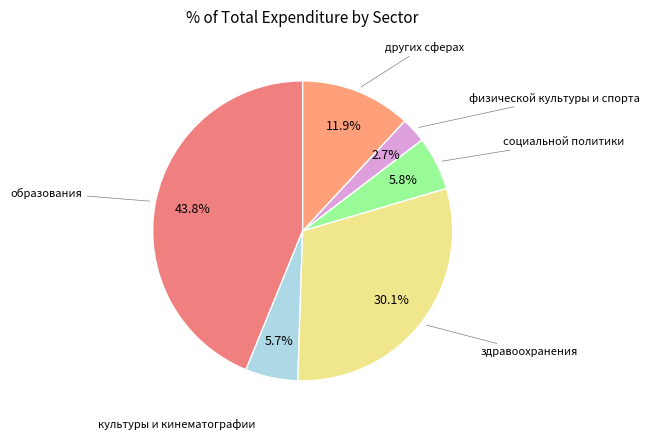

Approximately how many times larger is the value at культуры и кинематографии compared to других сферах?

0.5